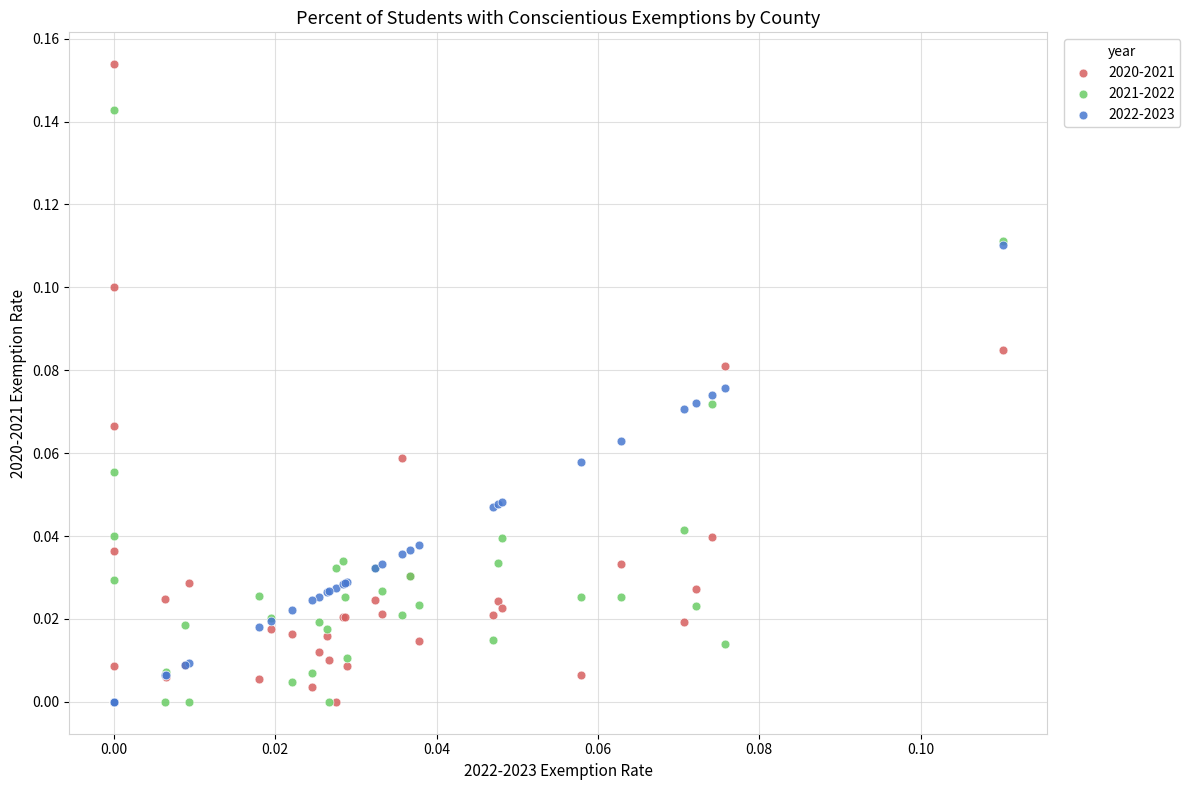

Which series reaches the maximum Y coordinate?

2020-2021